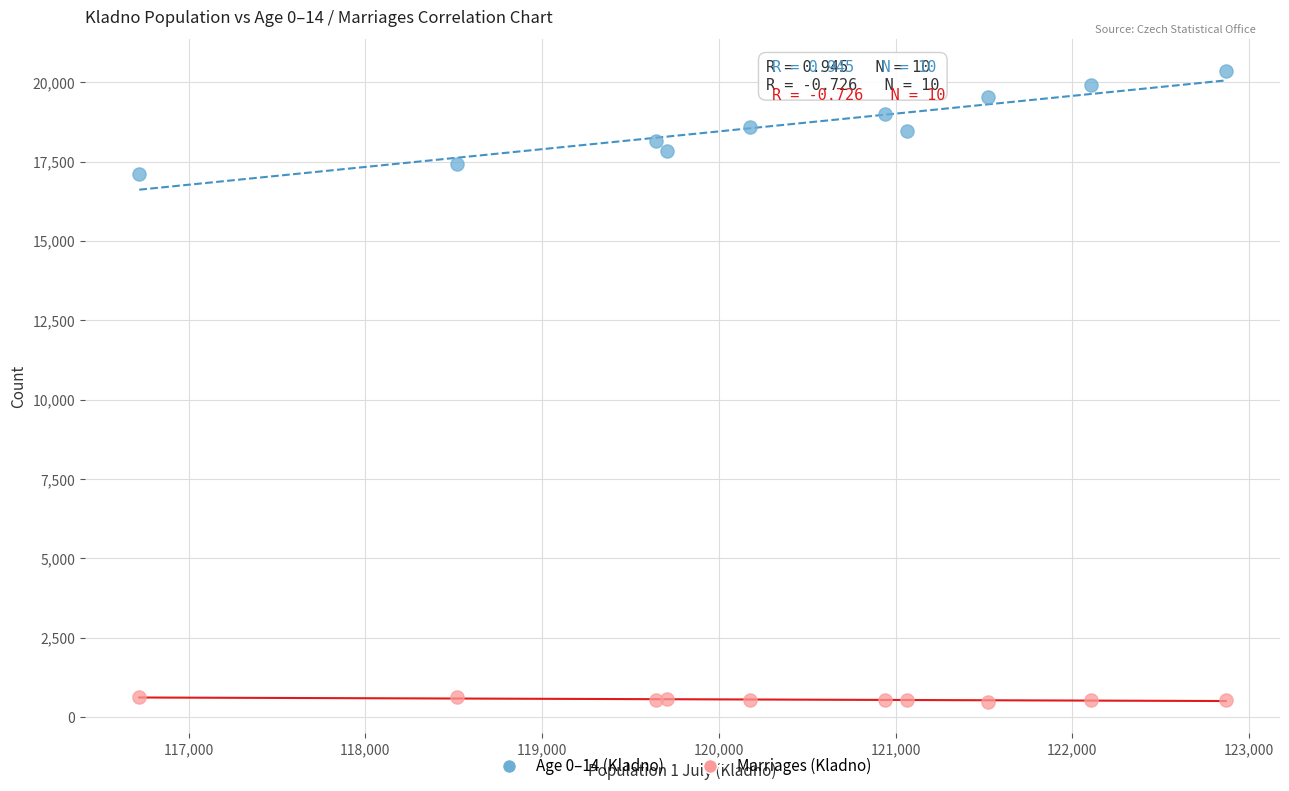

Which series contains the highest Y value?

Age 0–14 (Kladno)